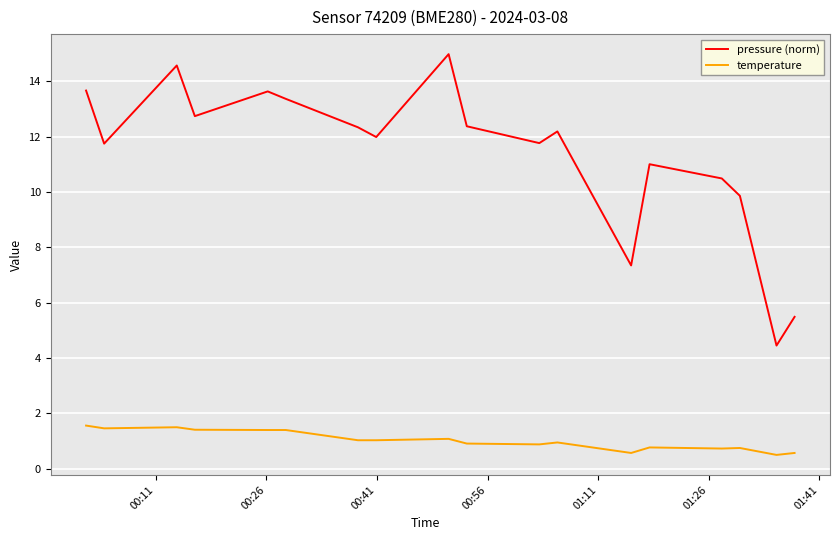

Rank the series by their maximum value, from lowest to highest.

temperature, pressure (norm)